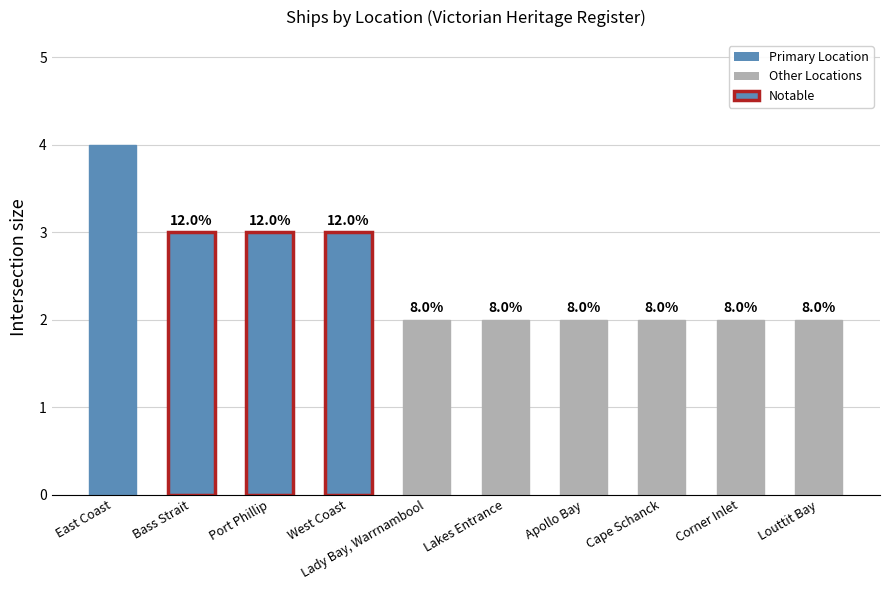

What is the label of the 6th bar from the right?

Lady Bay, Warrnambool